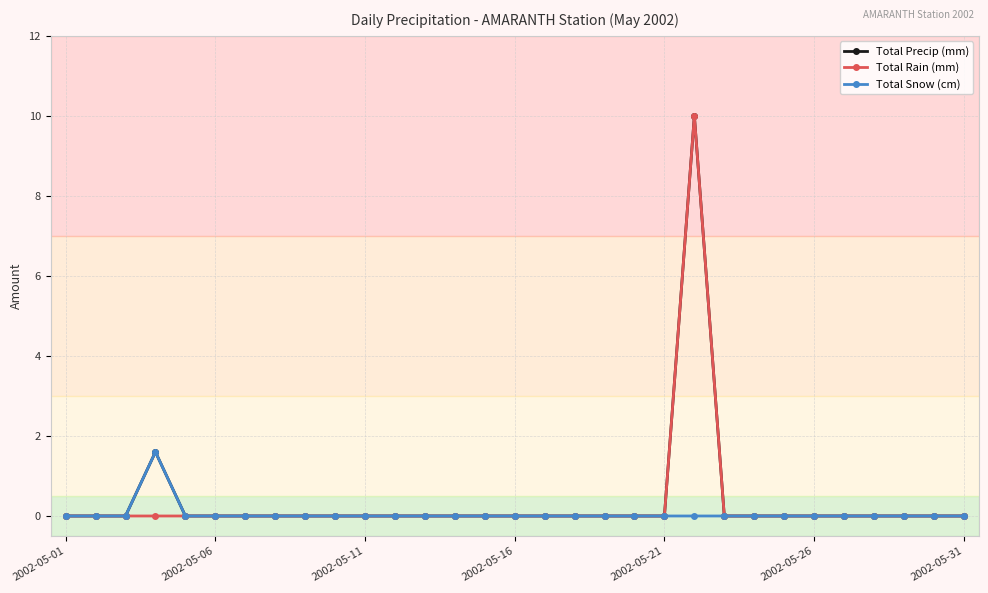

What is the difference between the maximum and minimum values in the Total Rain (mm) series?

10.0